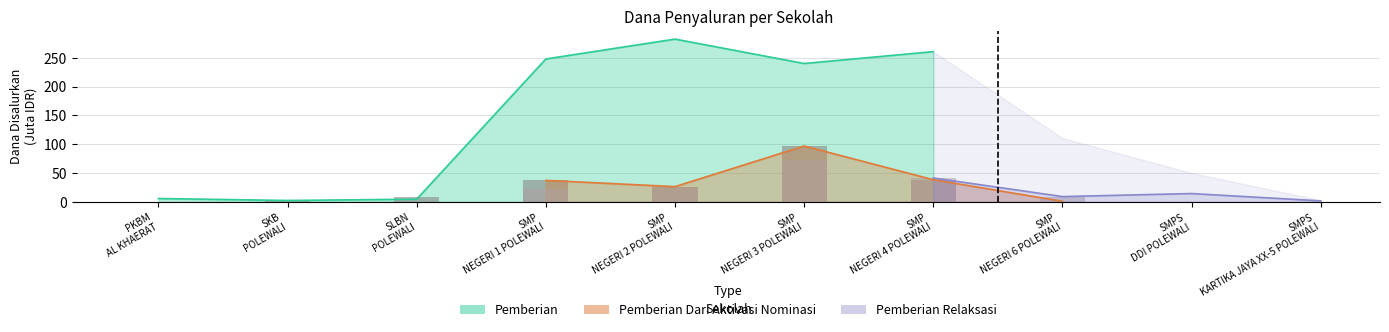

Reading right to left, list all the values displayed in this chart.

38.2	96.8	26.2	37.1	8.2	3.4	0.0